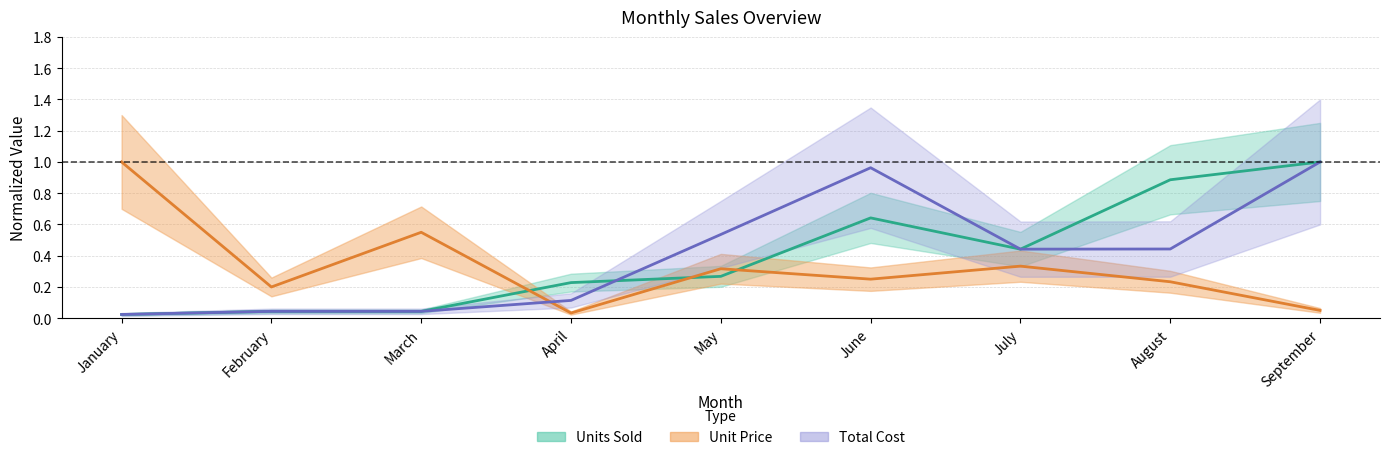

Between March and May, which is larger?

March